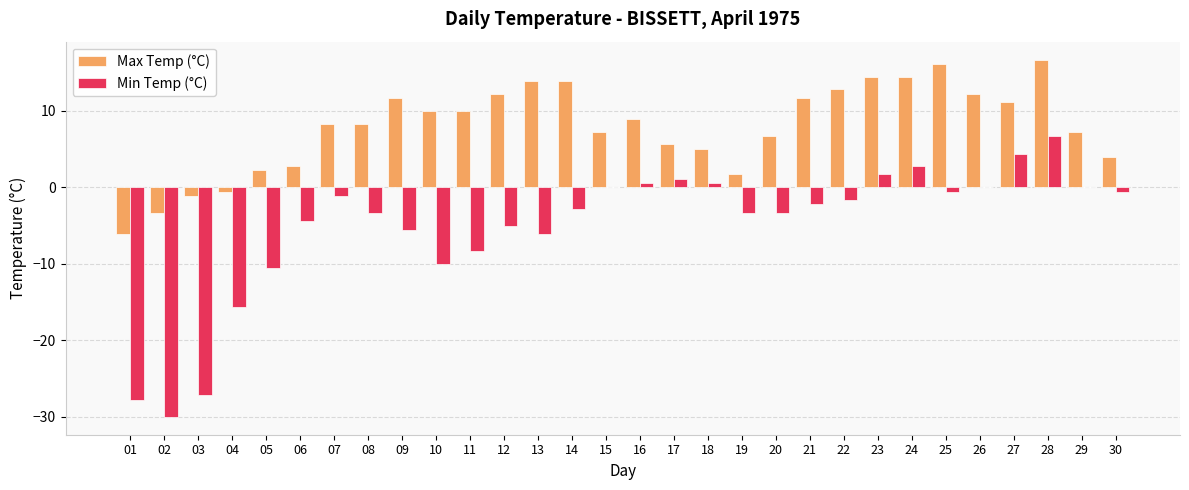

Count the number of data series in this chart.

2